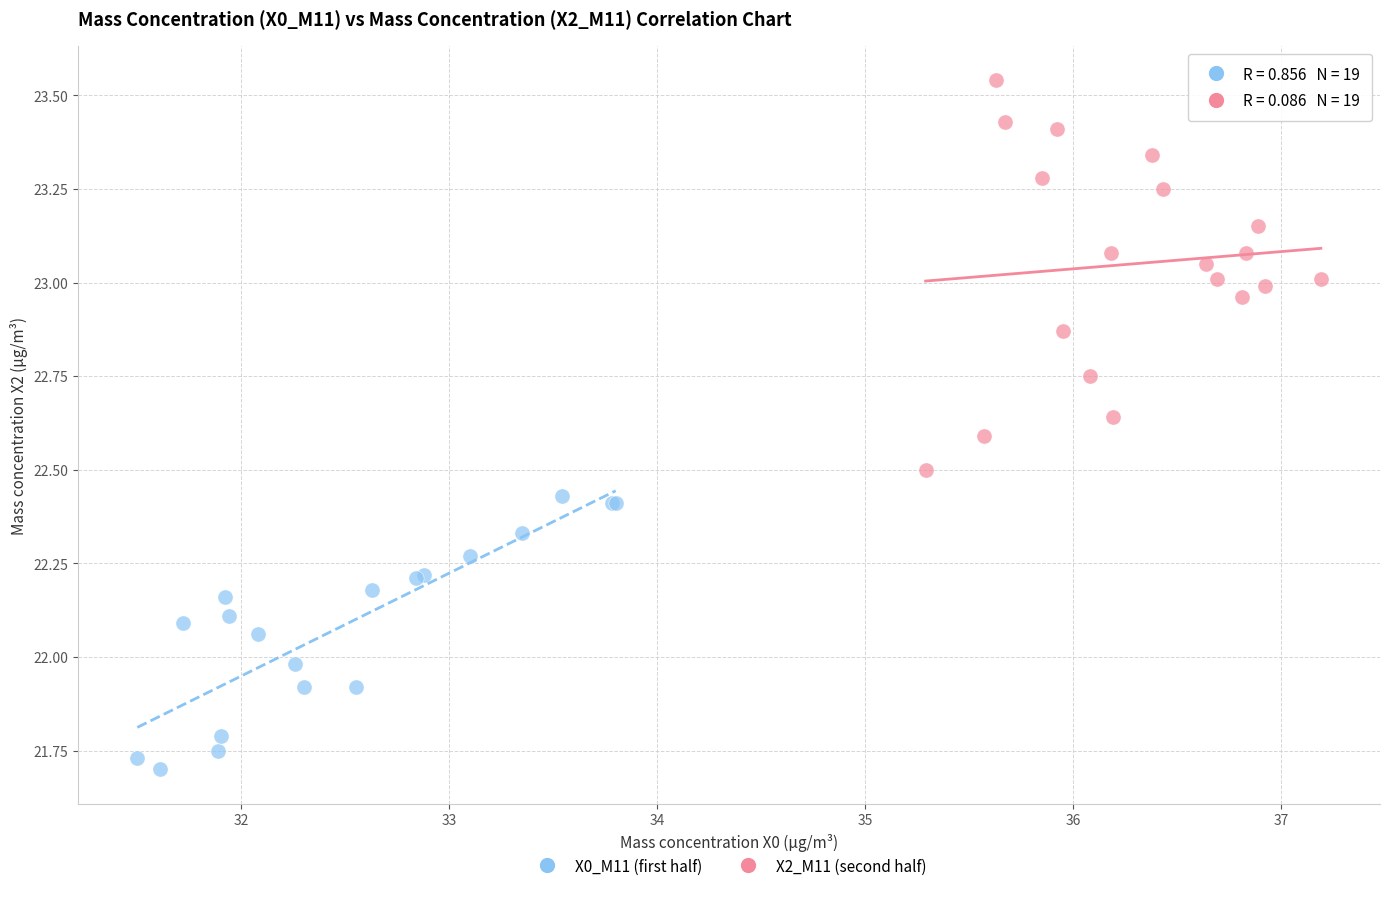

Which series contains the lowest Y value?

X0_M11 (first half)